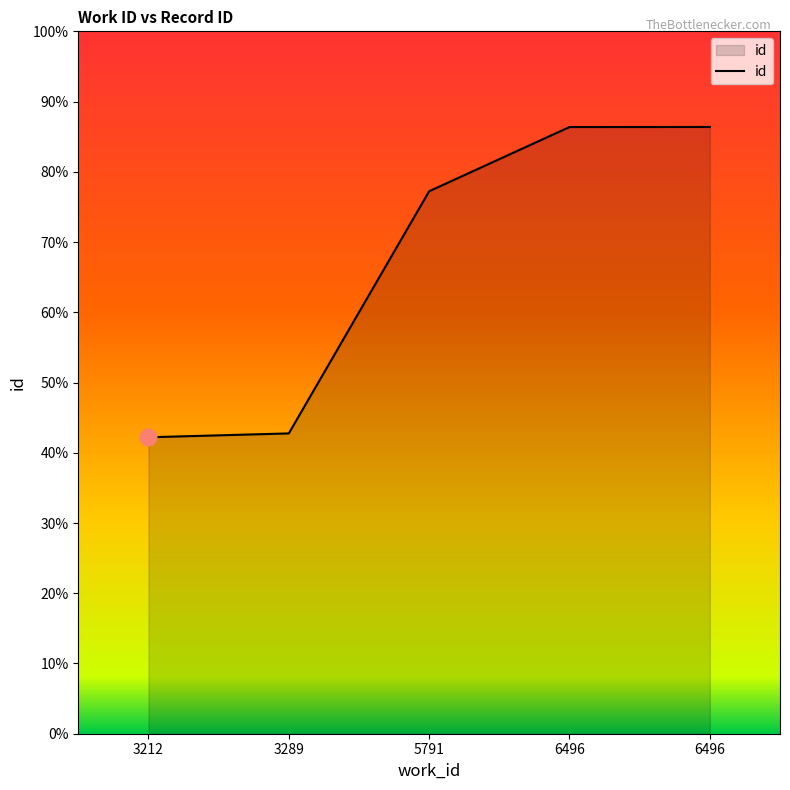

How many lines are shown in the chart?

1